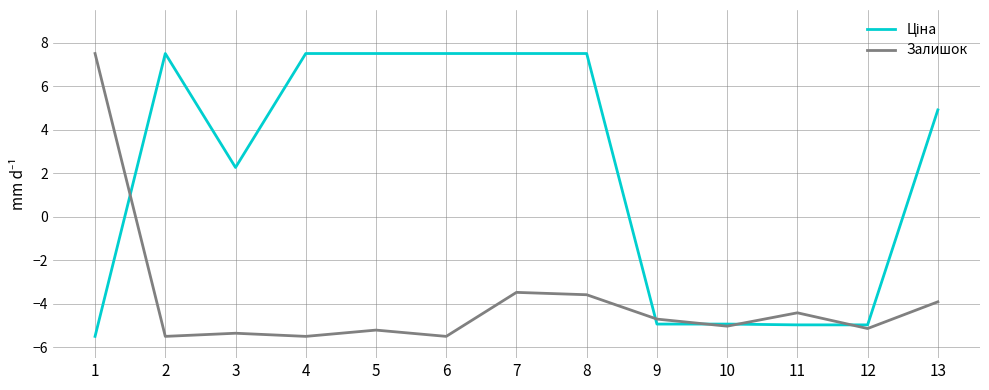

The value of Залишок at 2 is -5.5. True or false?

True